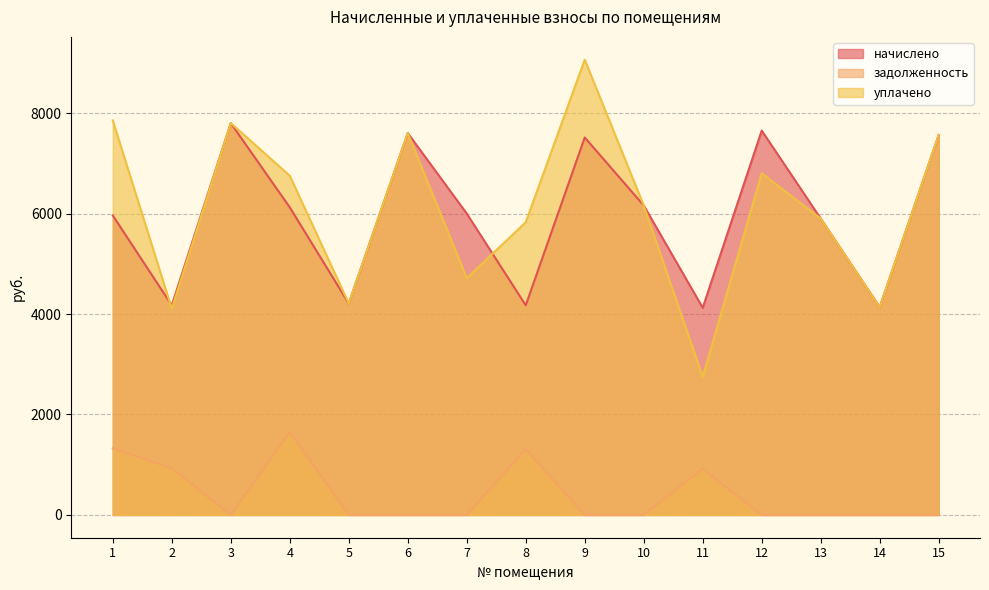

What is the difference between the second highest and minimum values in the уплачено series?

5104.4